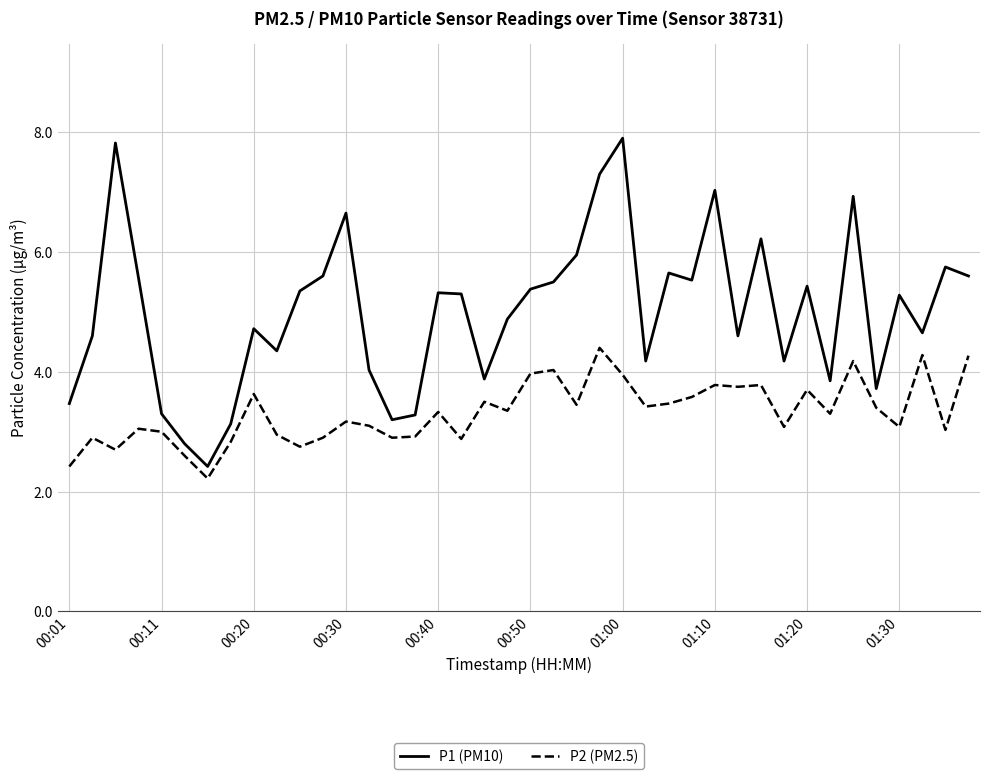

Which series has the largest range (max minus min)?

P1 (PM10)